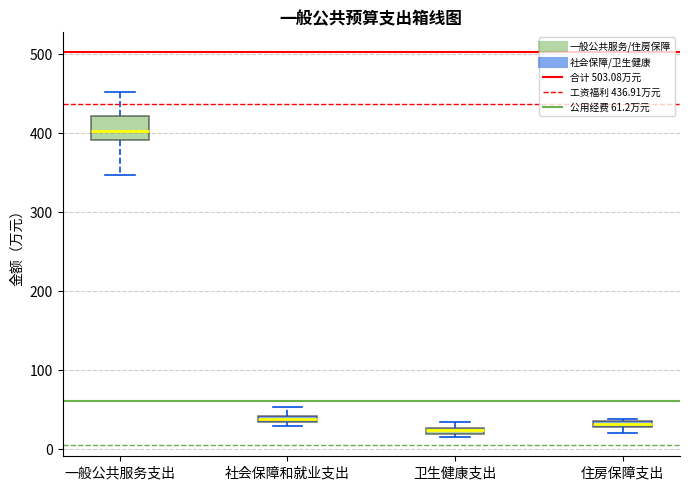

Where does the upper whisker of the box for 社会保障和就业支出 end on the y-axis? The values are not printed on the chart, so give them approximately, as read against the axis.

50